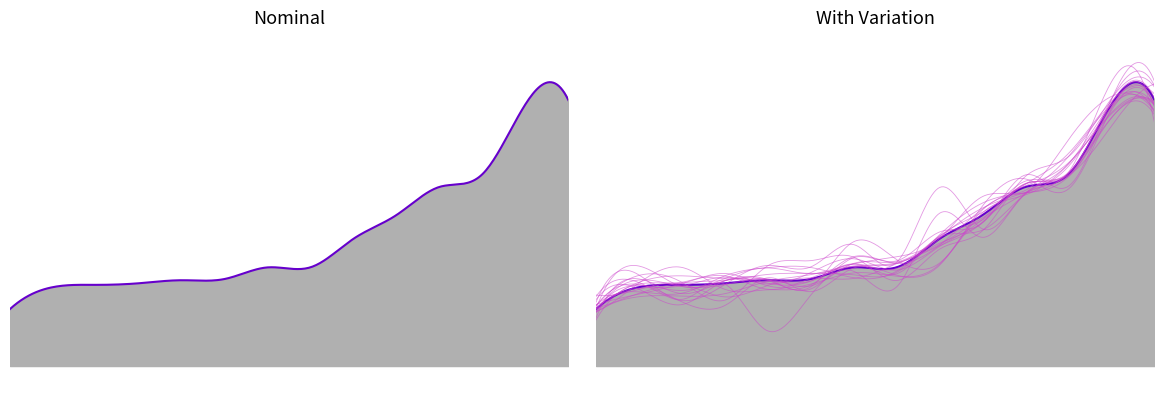

Does the chart display data point markers on the line(s)?

No